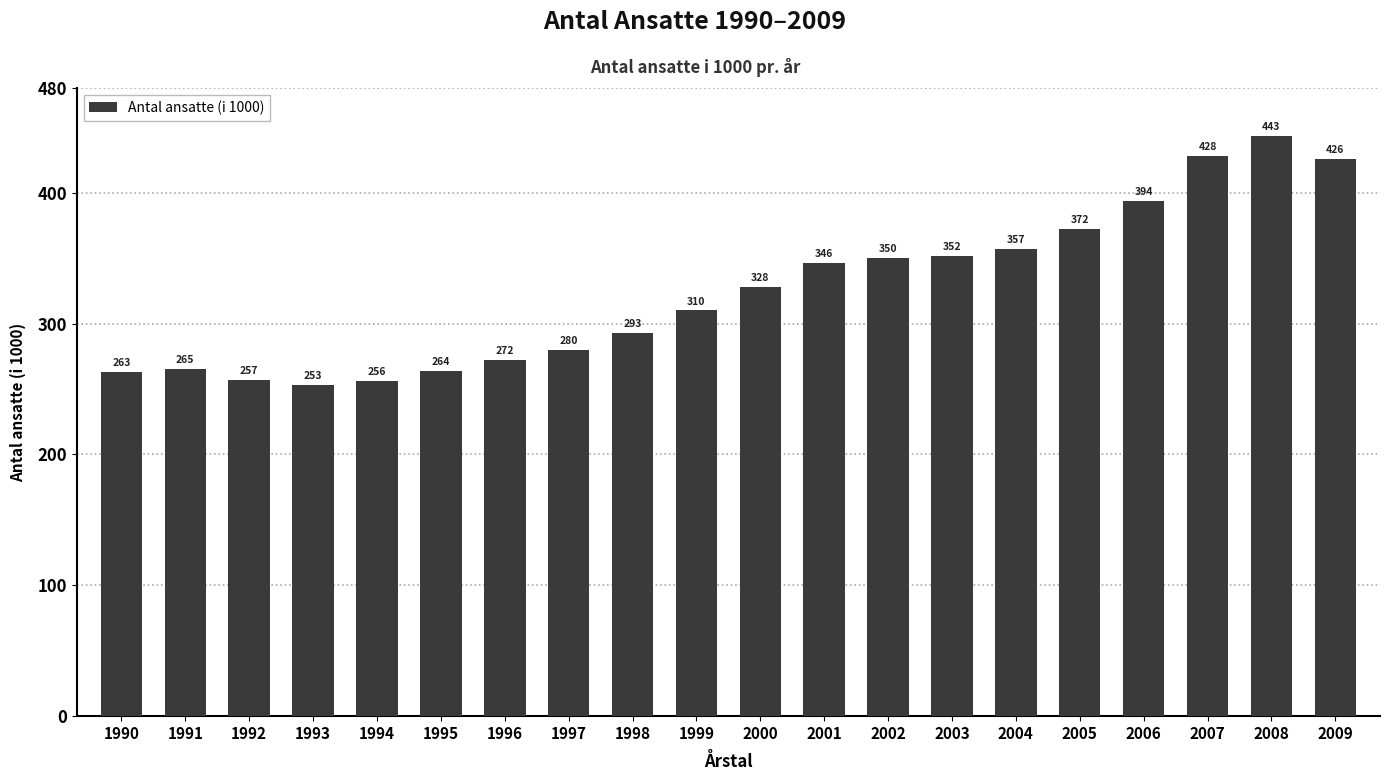

What is the change in value from 1995 to 2003?

+88